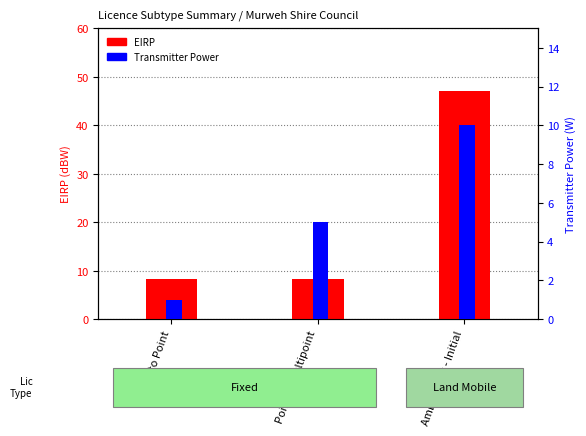

Reading left to right, transcribe all the data shown in this chart.

EIRP: 8.3	8.4	47.0
Transmitter Power: 1.0	5.0	10.0